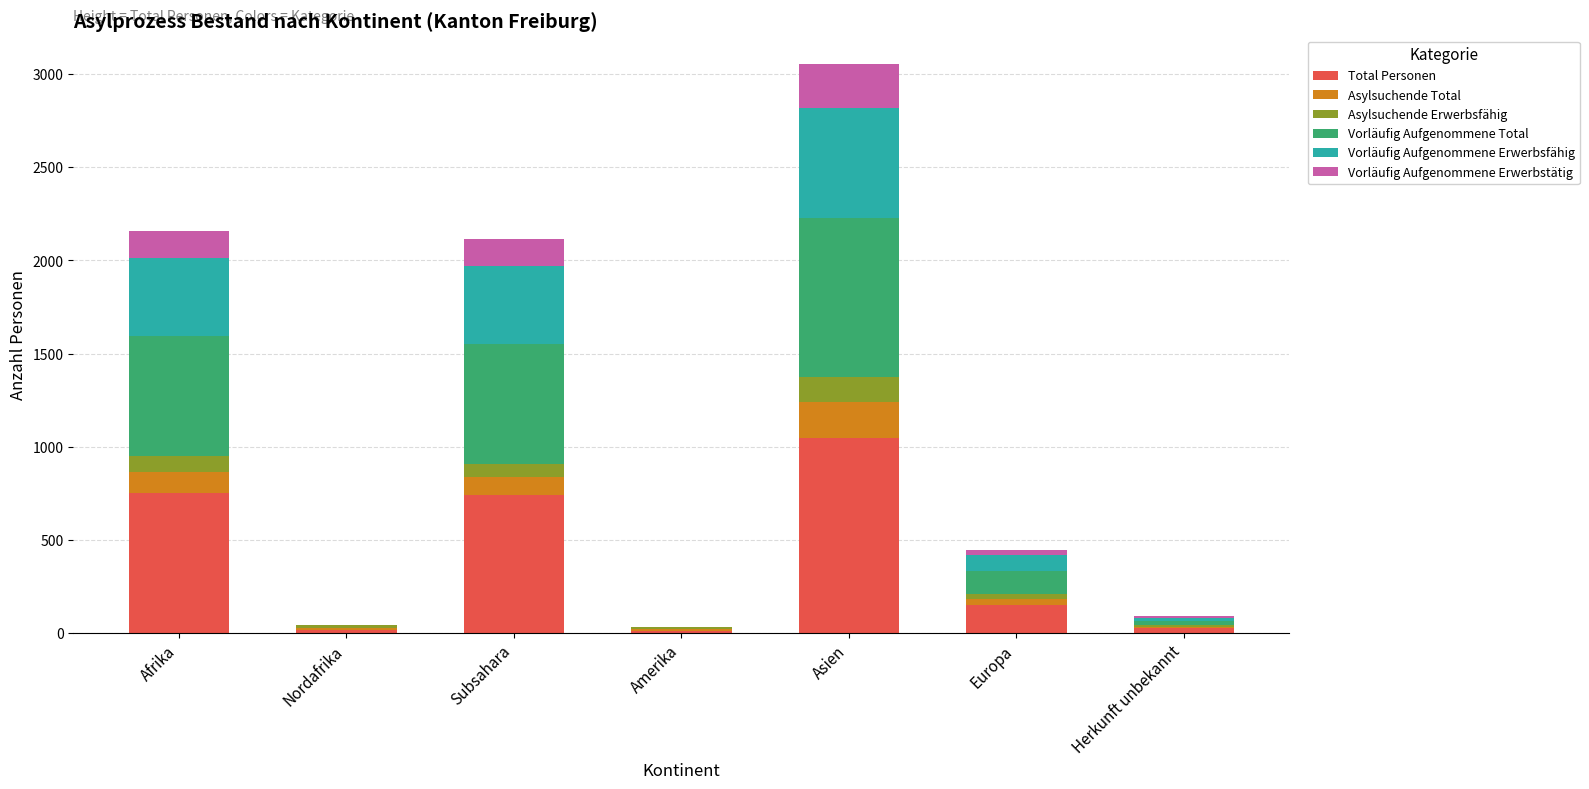

At which category is the sum across all series the highest?

Asien